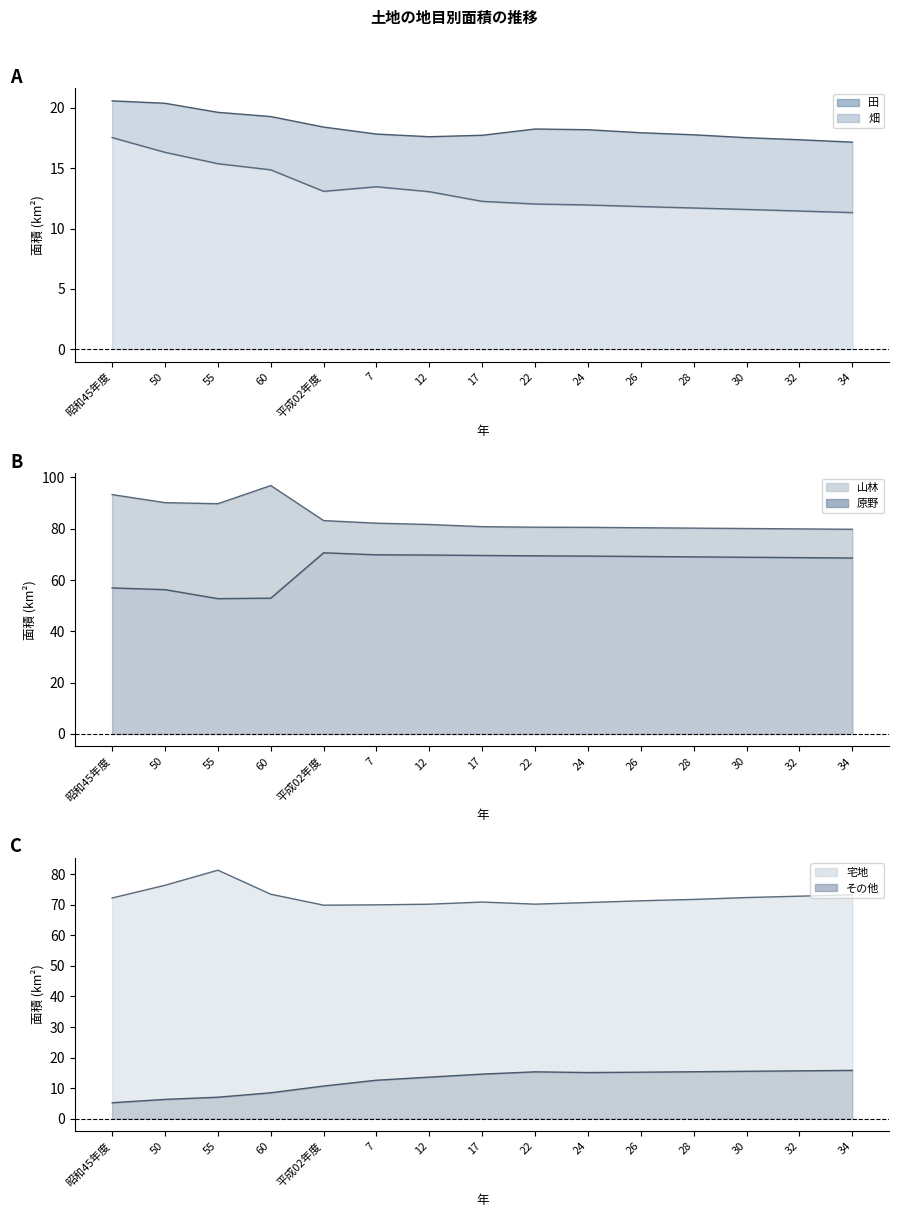

Where does the その他_line series first go above 71?

昭和45年度